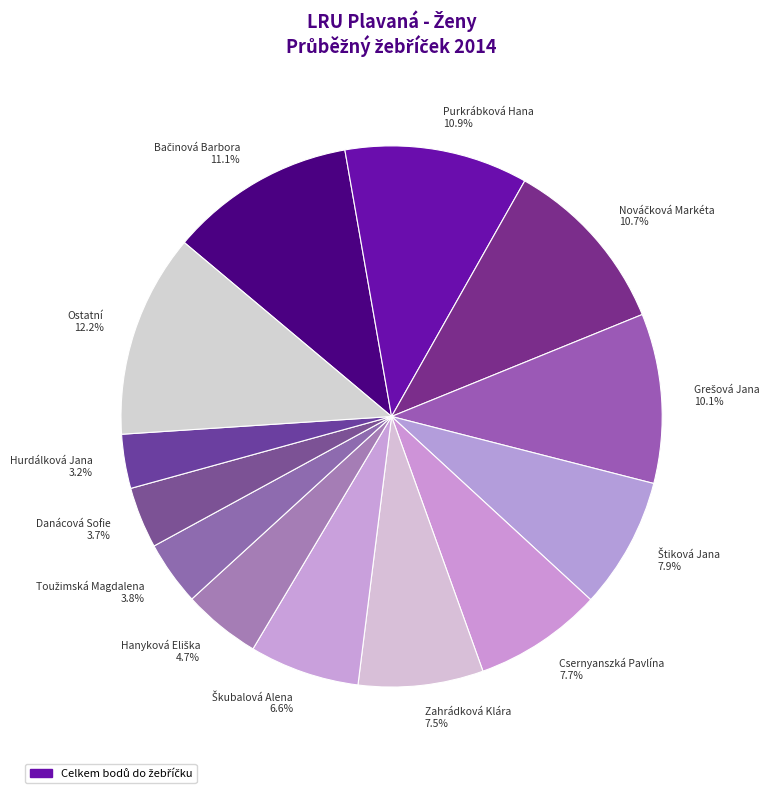

Is there a majority slice in this chart?

No